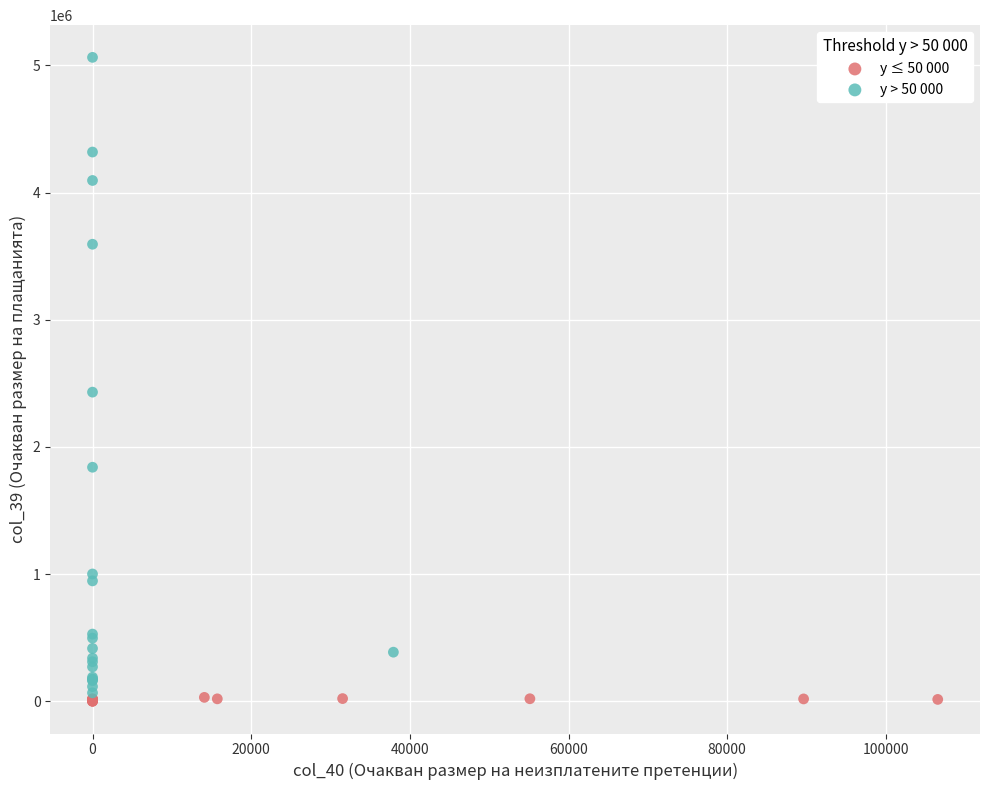

Which series reaches the maximum Y coordinate?

y > 50 000